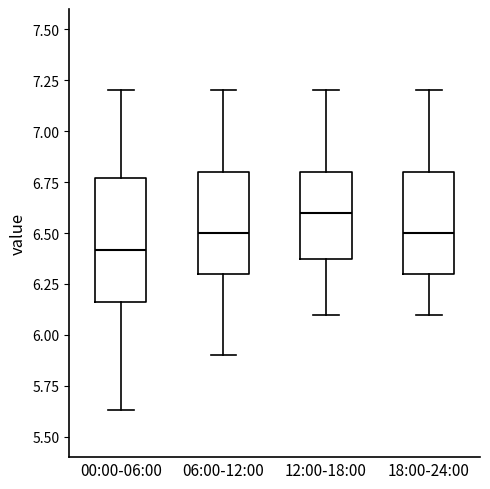

Which box's median line is the lowest?

00:00-06:00